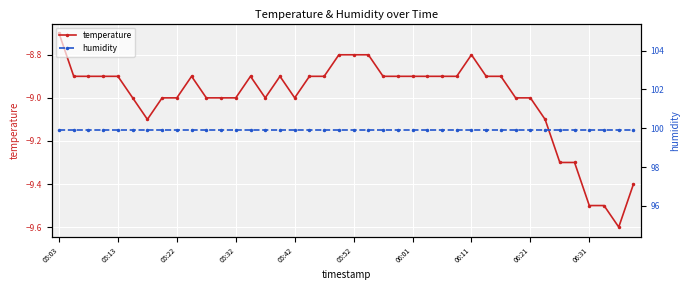

What is the minimum value for humidity?

99.9